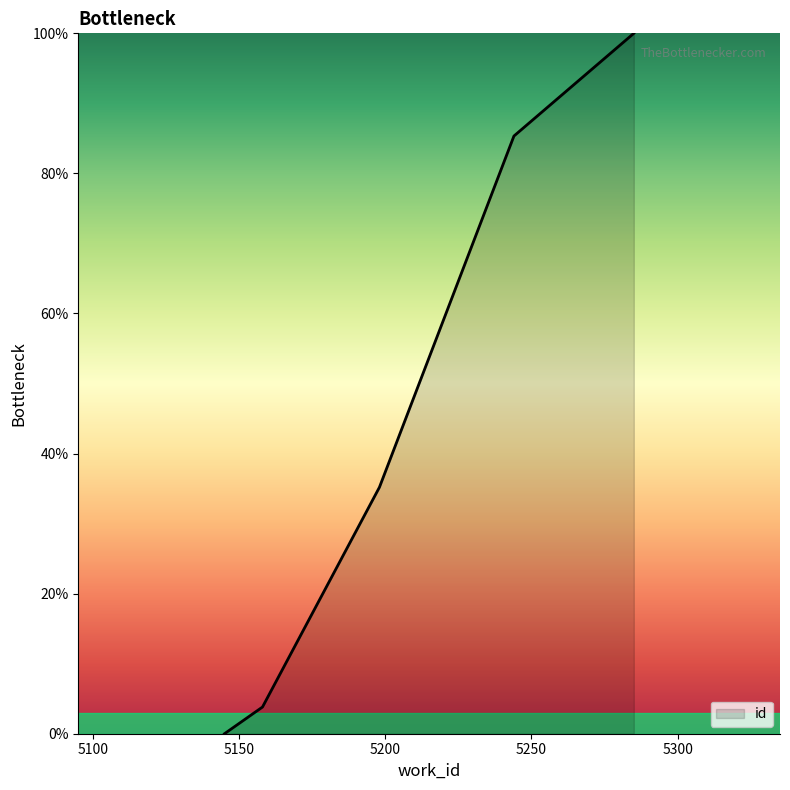

How many categories are shown in the chart?

10